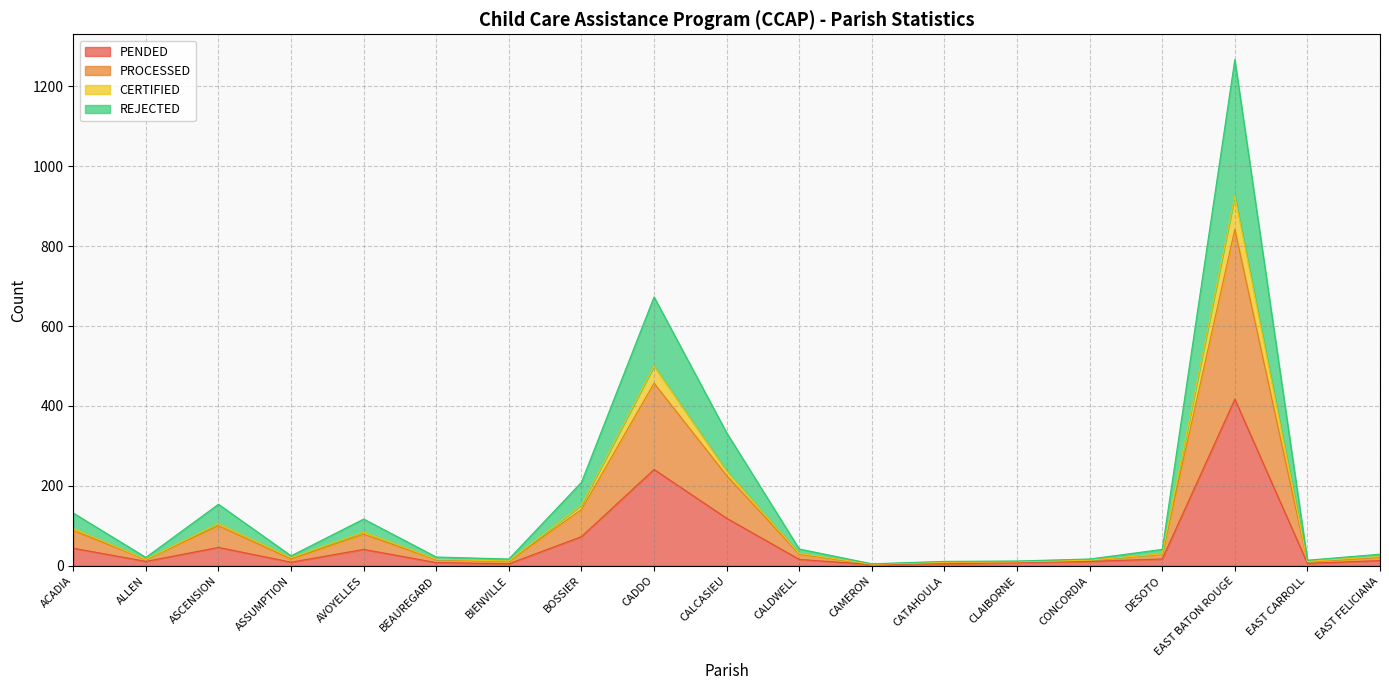

At which category is the sum across all series the highest?

EAST BATON ROUGE